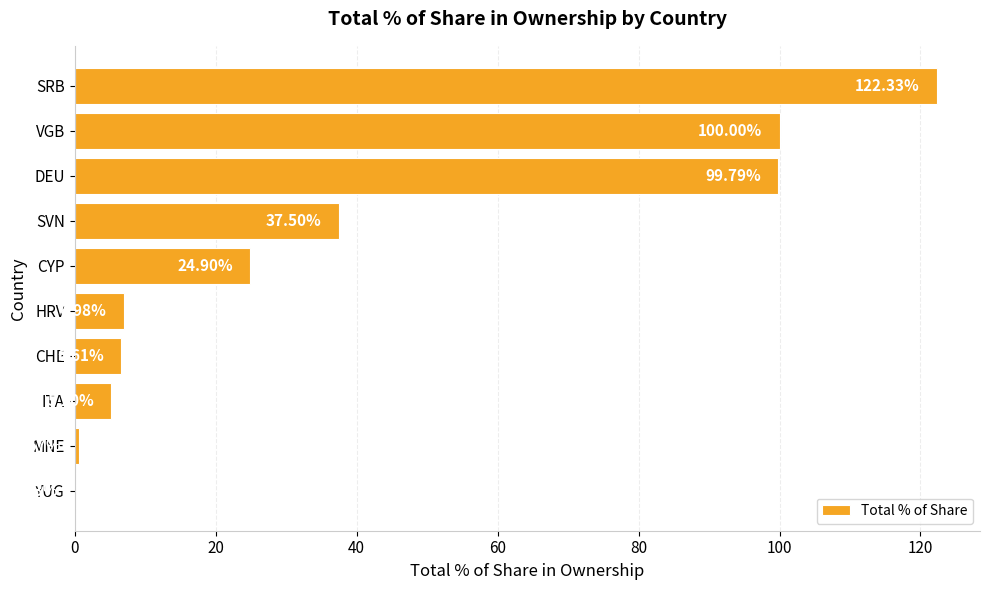

At which label is the value closest to 61?

SVN